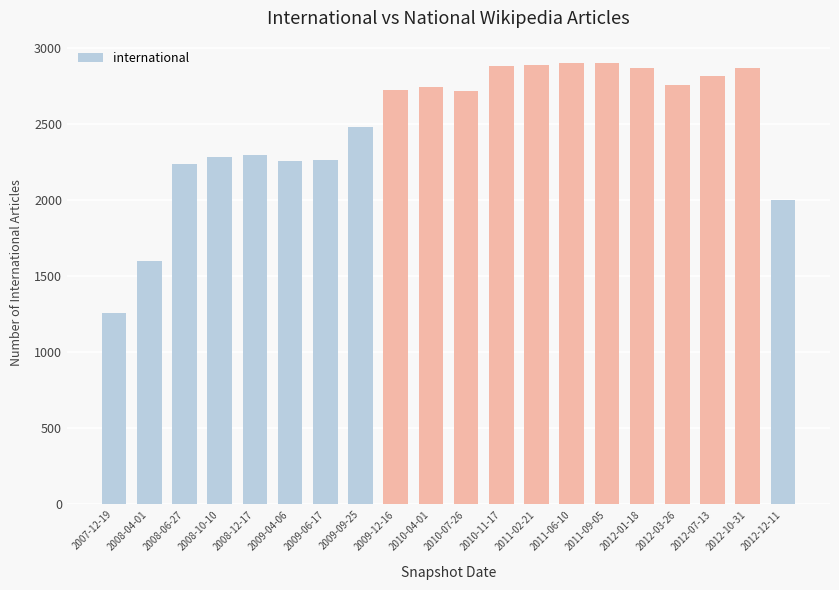

What is the smallest value displayed?

1262